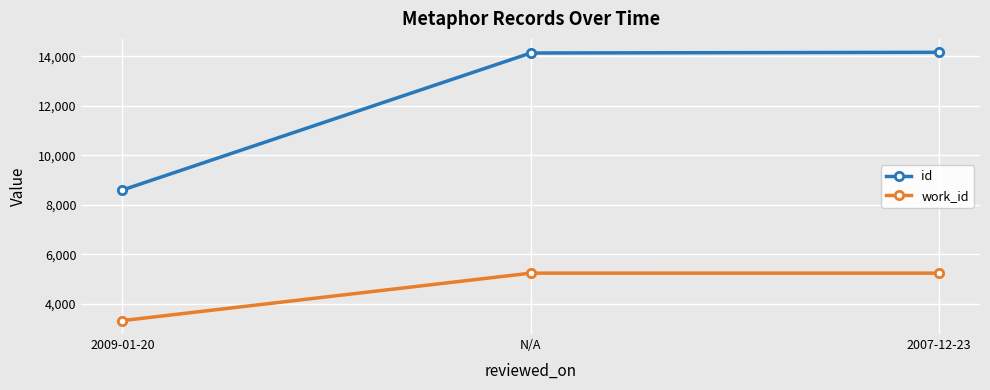

What is the label of the 1st point from the left?

2009-01-20